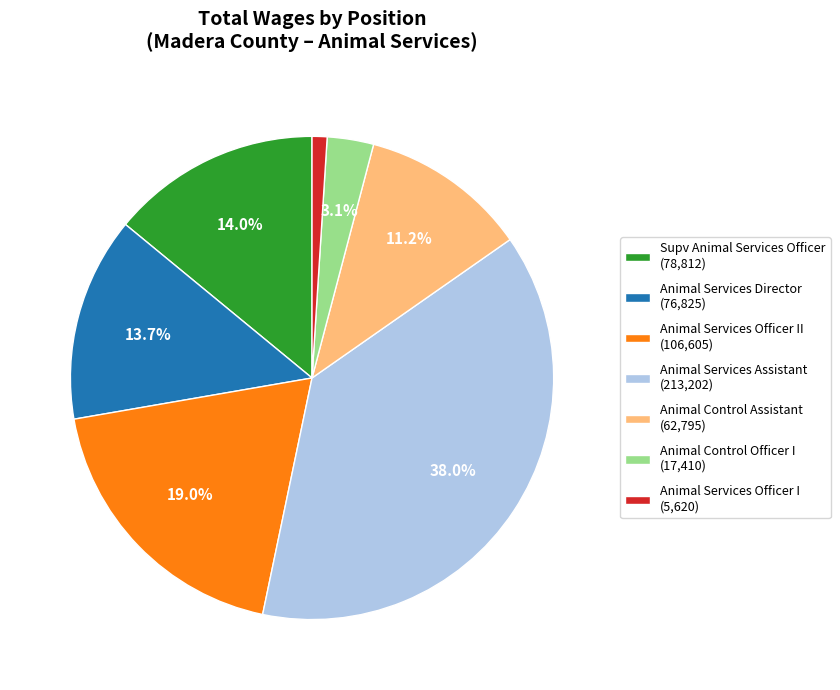

What portion of the pie excludes Supv Animal Services Officer (78,812)?

86.0%